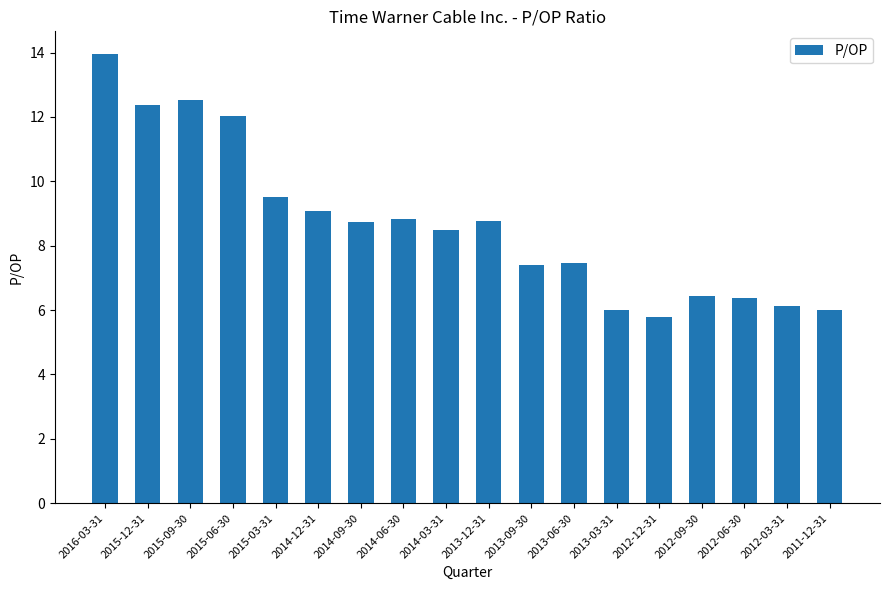

What is the value of the 15th bar from the left?

6.4